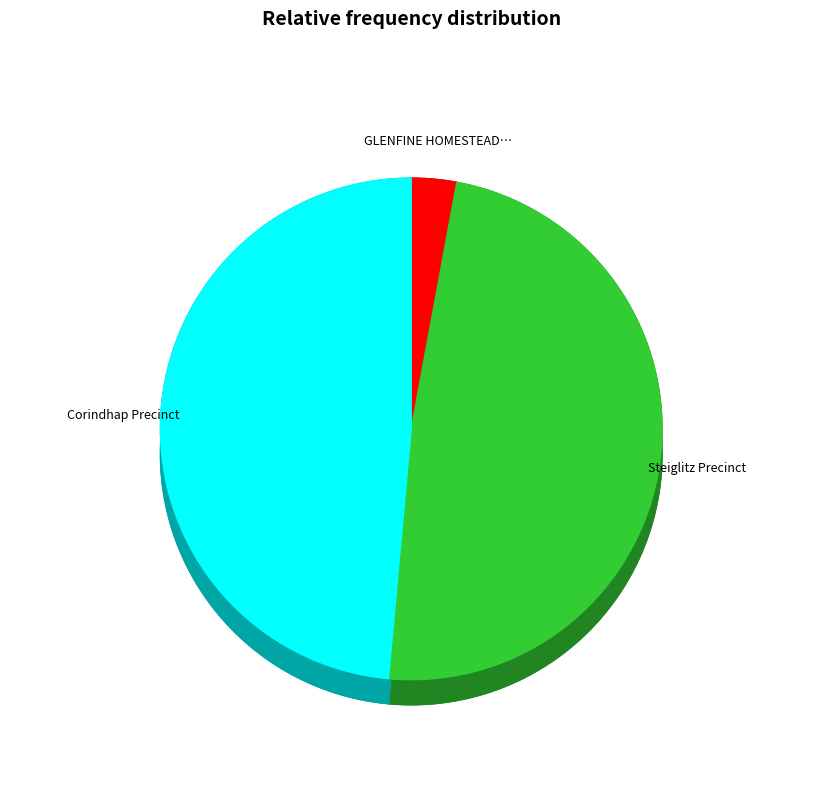

Is it true that Corindhap Precinct is 55% of the pie?

False